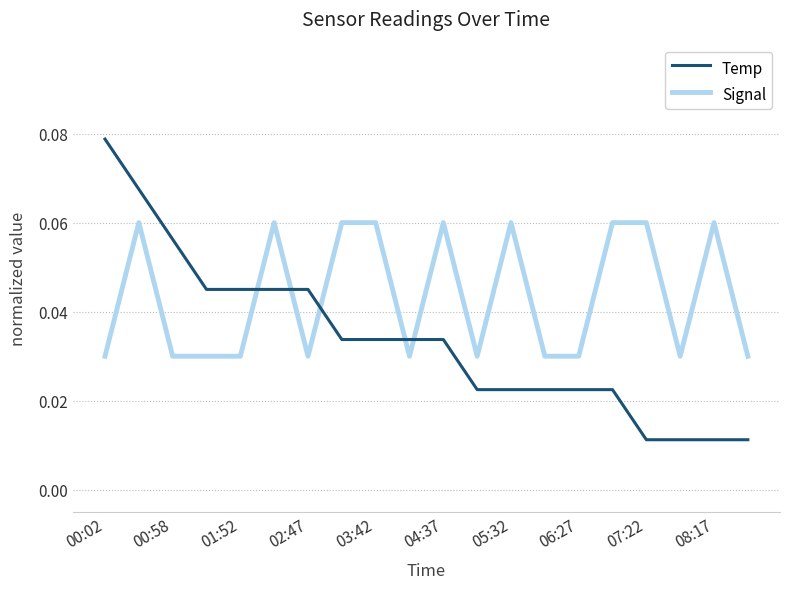

How many times do Signal and Temp cross each other?

5